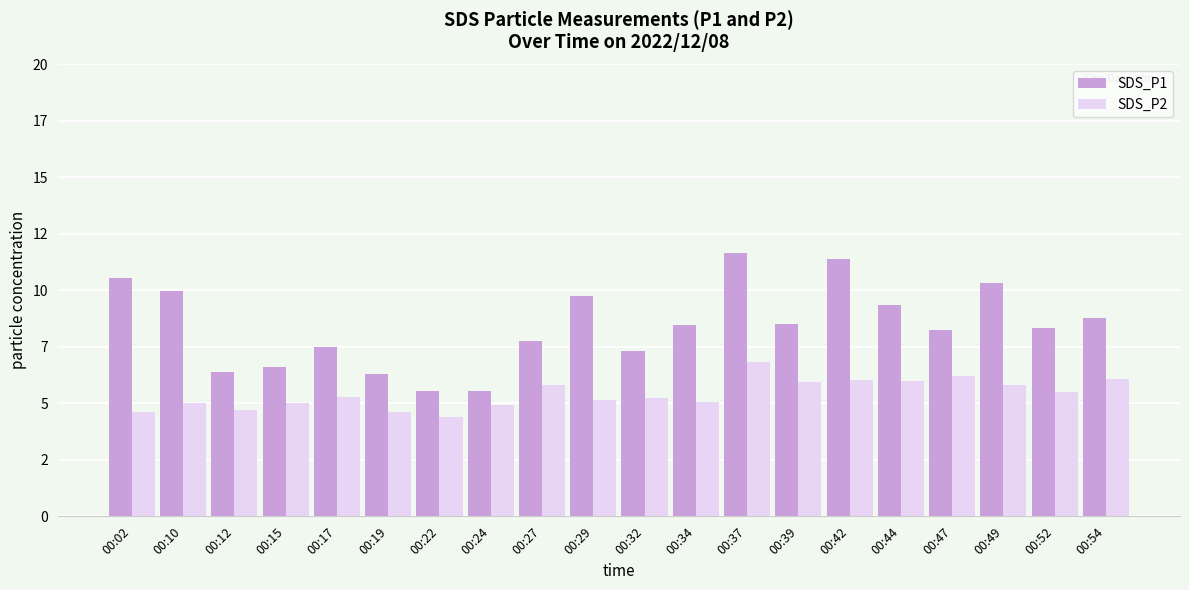

True or false: SDS_P2 has a value of 5.2 at 00:29.

True